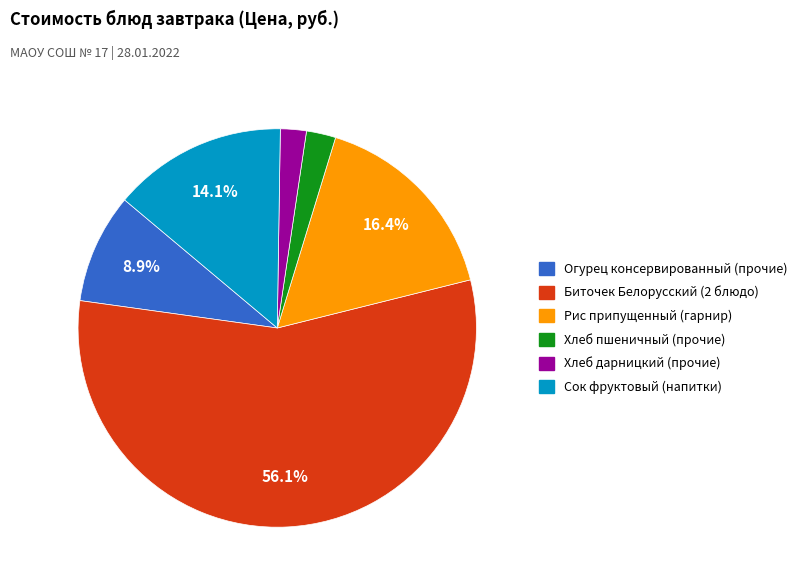

True or false: Огурец консервированный (прочие) accounts for 1% of the total.

False